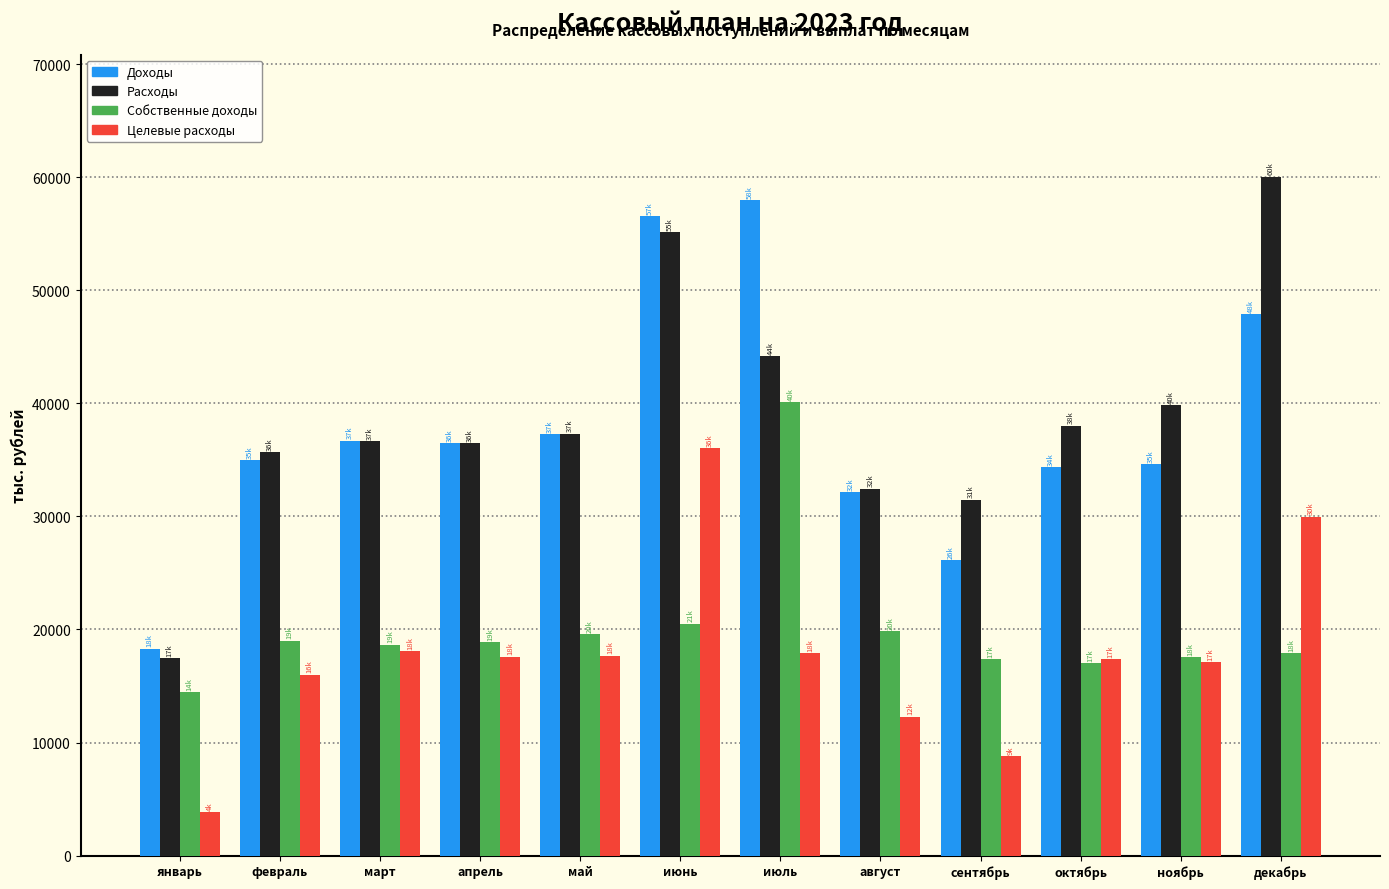

At which category is the sum across all series the highest?

июнь